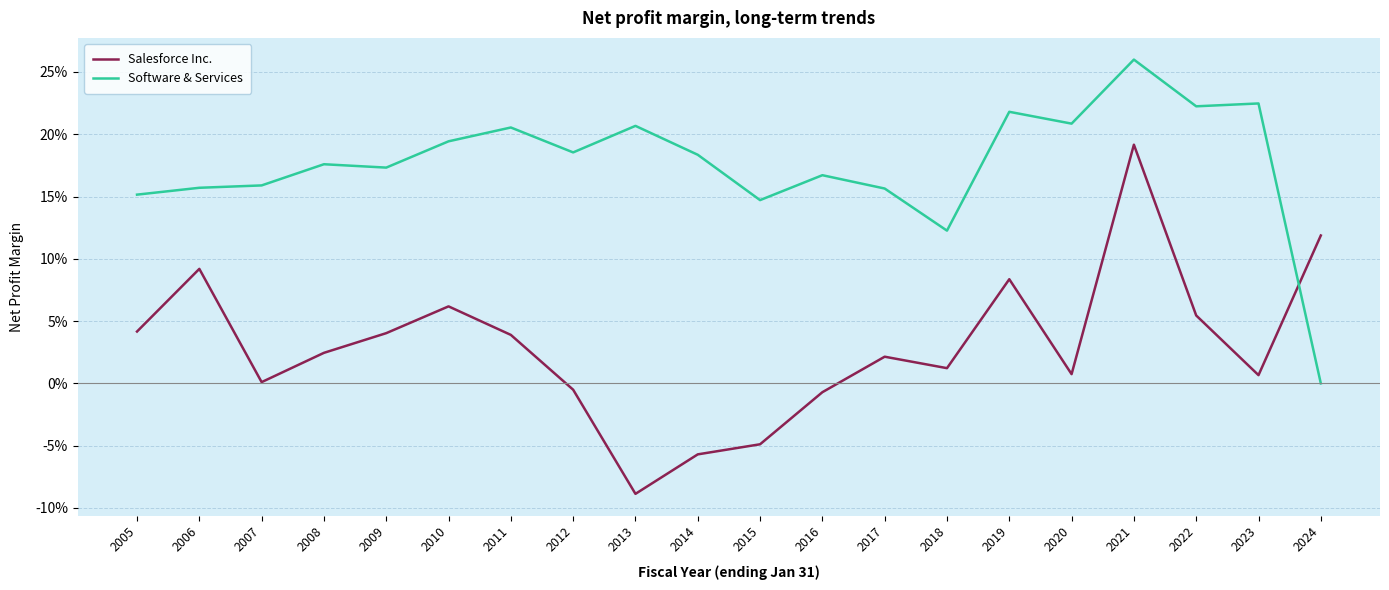

Is this an area chart (filled region under the line)?

No